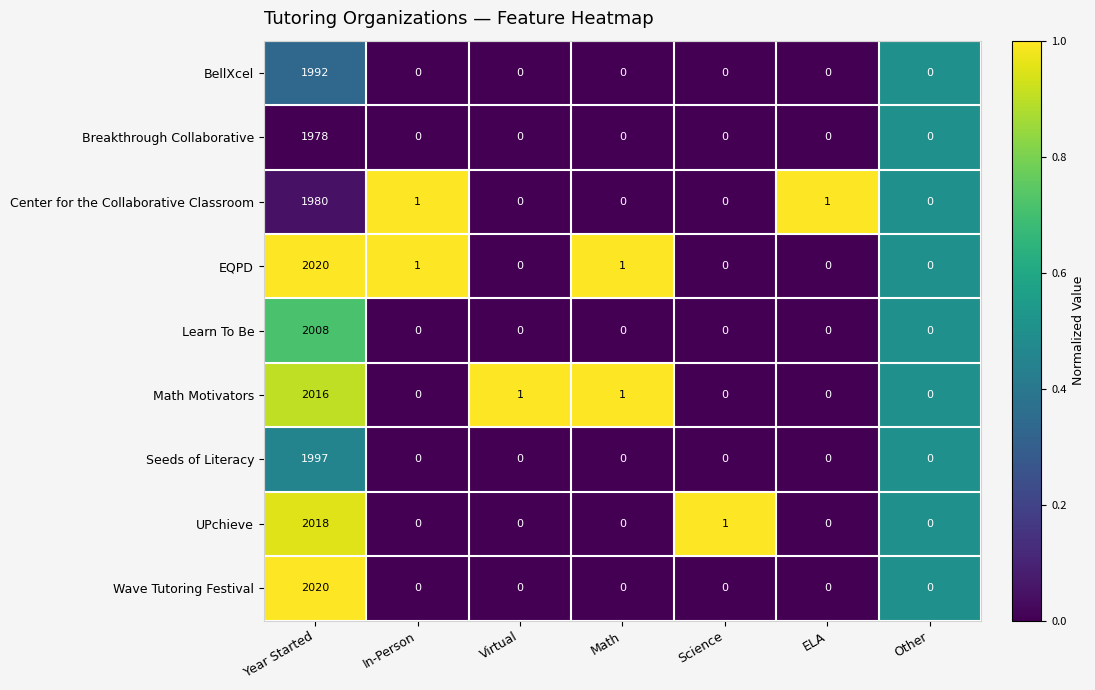

Which category has the highest value in the Learn To Be series?

Year Started